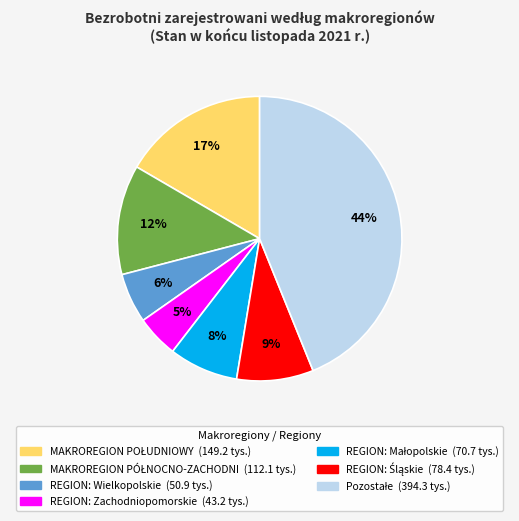

Is there any slice that represents more than half of the pie?

No